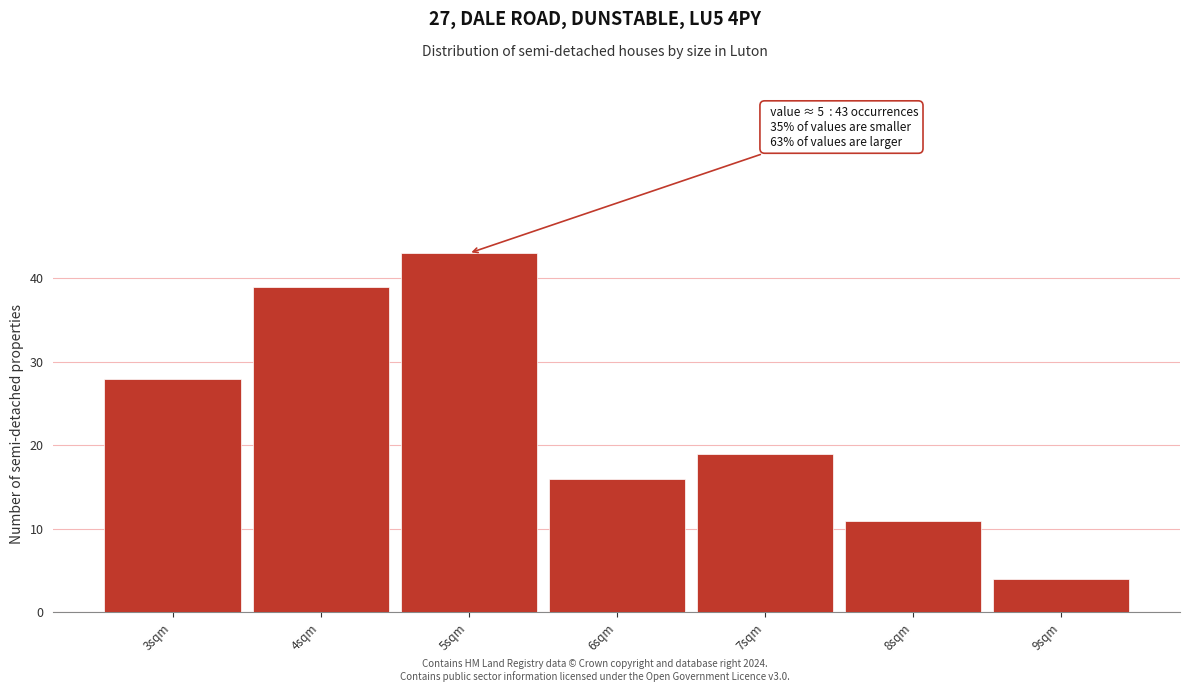

Which range on the x-axis has the tallest bar?

4.5 to 5.5